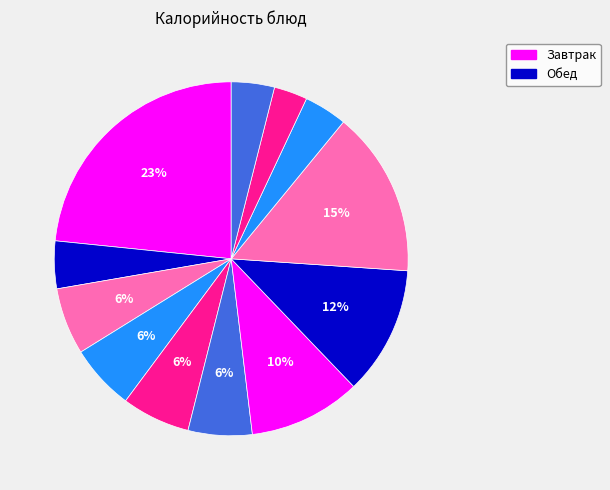

To the nearest percent, what is the average slice percentage?

8%